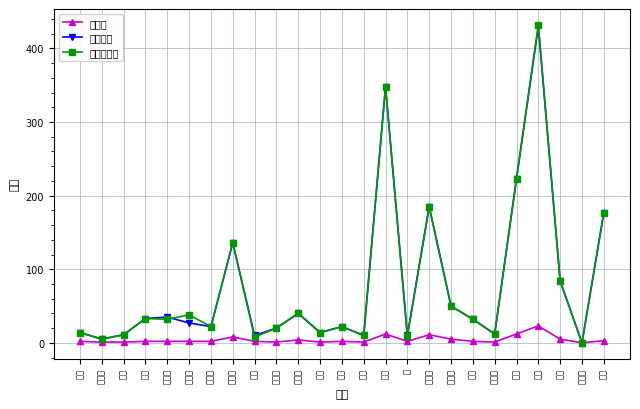

Reading left to right, extract all data points from this chart.

工場数: 旭丘=2	小竹町=1	栄町=1	羽沢=2	豊玉上=2	豊玉中=2	豊玉南=2	豊玉北=8	中村=2	中村南=1	中村北=4	桜台=1	練馬=2	向山=1	貫井=12	錦=2	氷川台=11	平和台=5	早宮=2	春日町=1	高松=12	北町=23	田柄=5	光が丘=0	旭町=3
従業者数: 旭丘=14	小竹町=5	栄町=11	羽沢=33	豊玉上=35	豊玉中=27	豊玉南=22	豊玉北=136	中村=10	中村南=20	中村北=40	桜台=14	練馬=22	向山=10	貫井=348	錦=10	氷川台=185	平和台=50	早宮=32	春日町=12	高松=223	北町=430	田柄=84	光が丘=0	旭町=177
常用労働者: 旭丘=14	小竹町=5	栄町=11	羽沢=33	豊玉上=32	豊玉中=38	豊玉南=22	豊玉北=136	中村=8	中村南=20	中村北=40	桜台=14	練馬=22	向山=10	貫井=348	錦=9	氷川台=185	平和台=50	早宮=32	春日町=12	高松=223	北町=432	田柄=84	光が丘=0	旭町=177